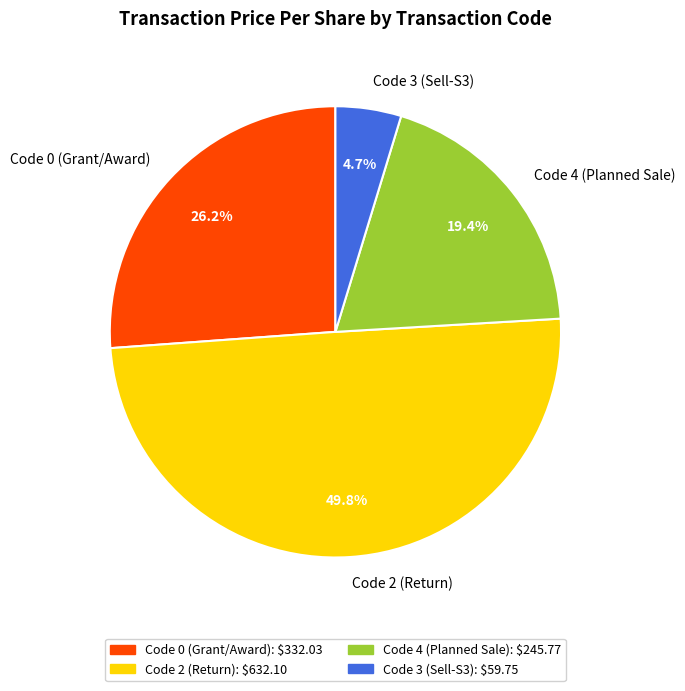

Rank the categories by value from lowest to highest.

Code 3 (Sell-S3), Code 4 (Planned Sale), Code 0 (Grant/Award), Code 2 (Return)